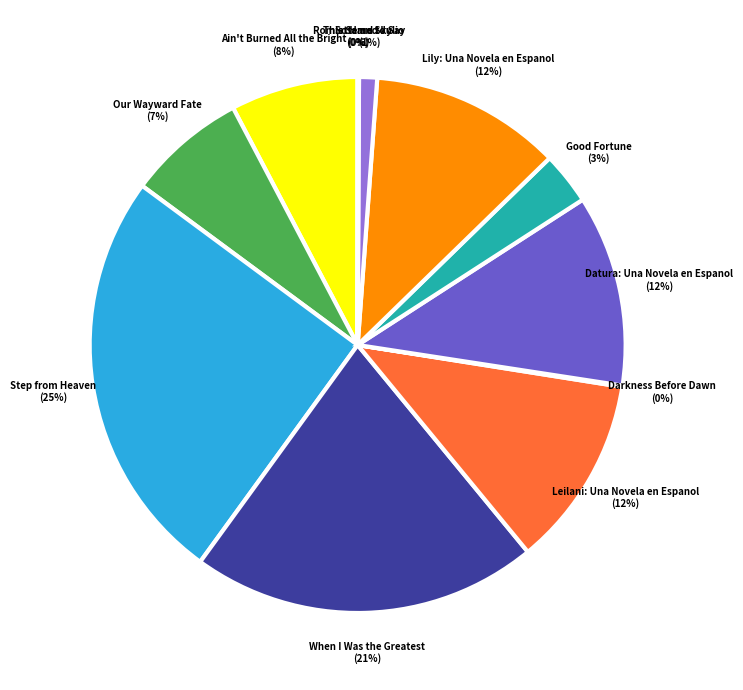

Is there any slice that represents more than half of the pie?

No